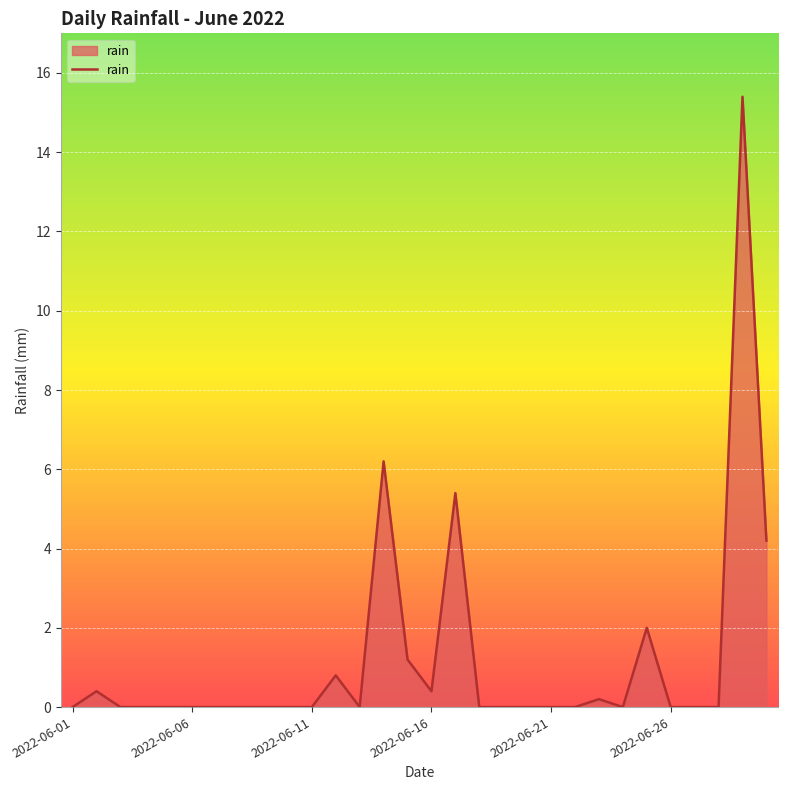

What is the difference between the maximum and minimum values?

15.4